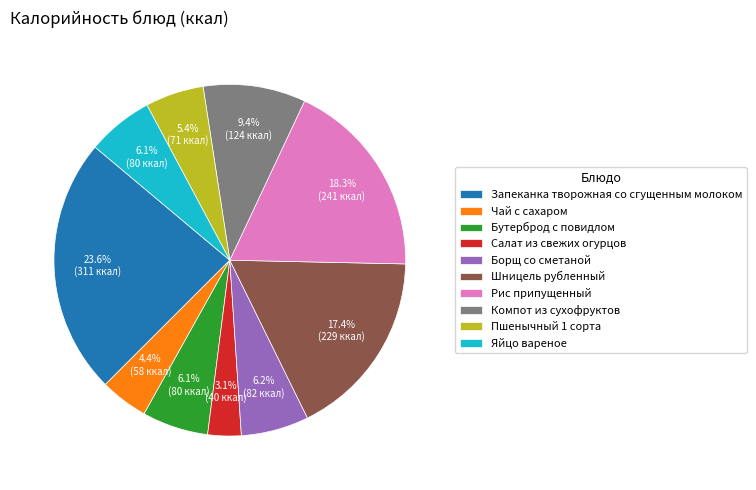

What percentage is the Яйцо вареное slice, to the nearest percent?

6%